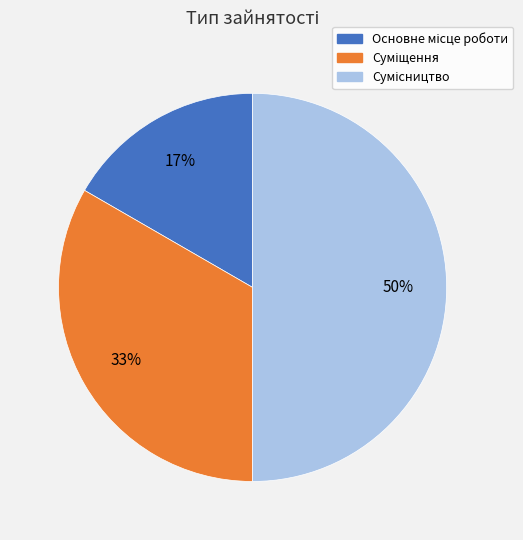

To the nearest percent, what is the average slice percentage?

33%